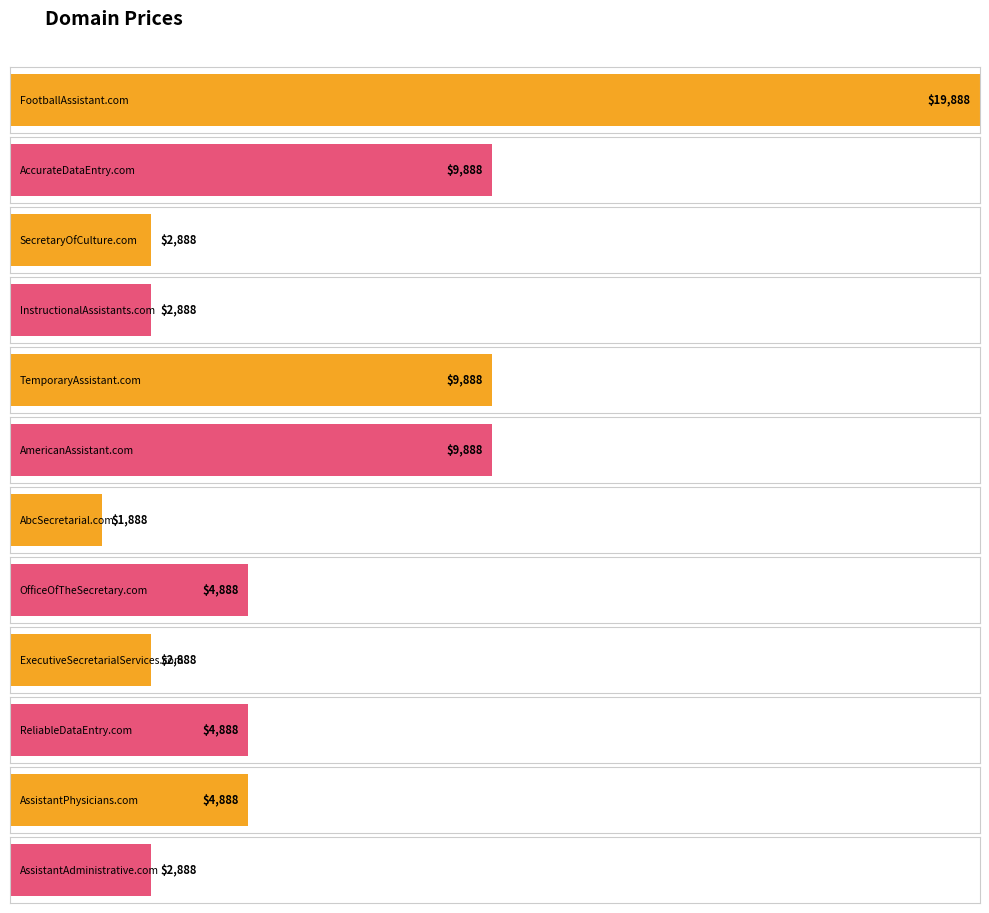

Count the number of data series in this chart.

1